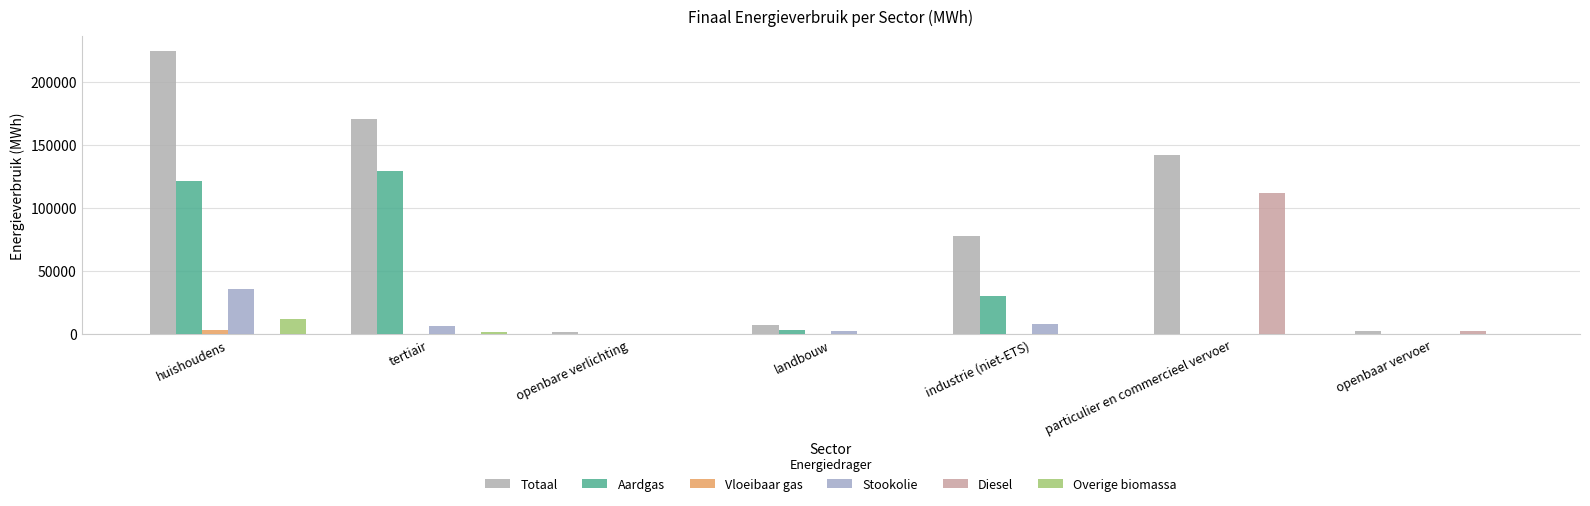

Count the number of data series in this chart.

6